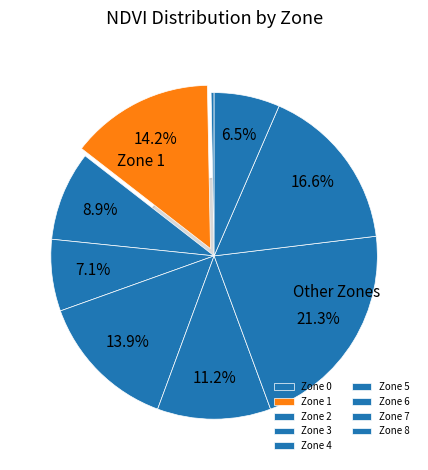

Is it true that Zone 4 is 14% of the pie?

True